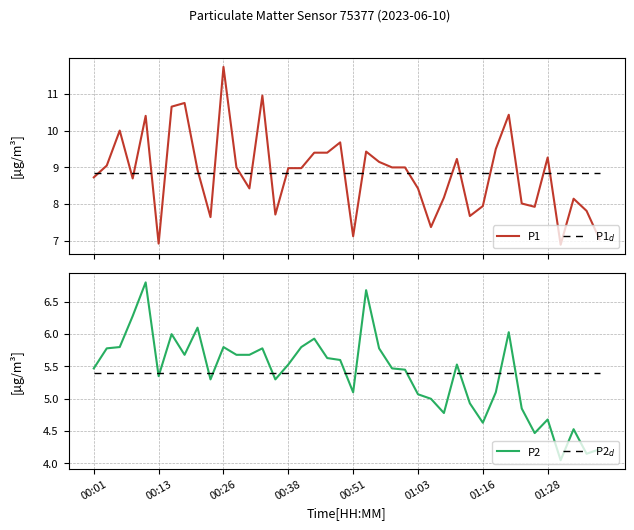

What is the highest value of the P2 series?

6.8